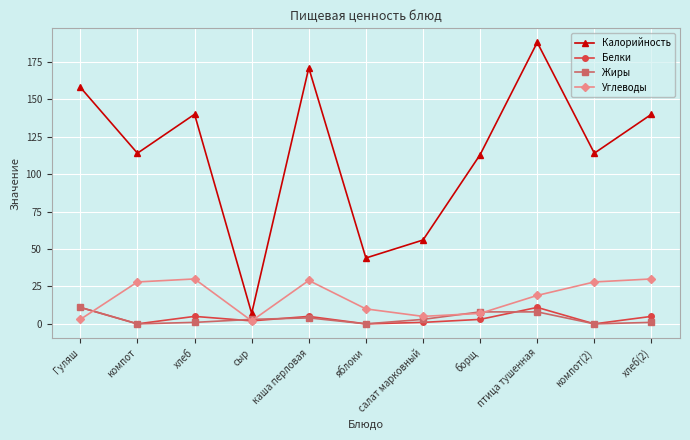

What is the label of the 10th point from the left?

компот(2)